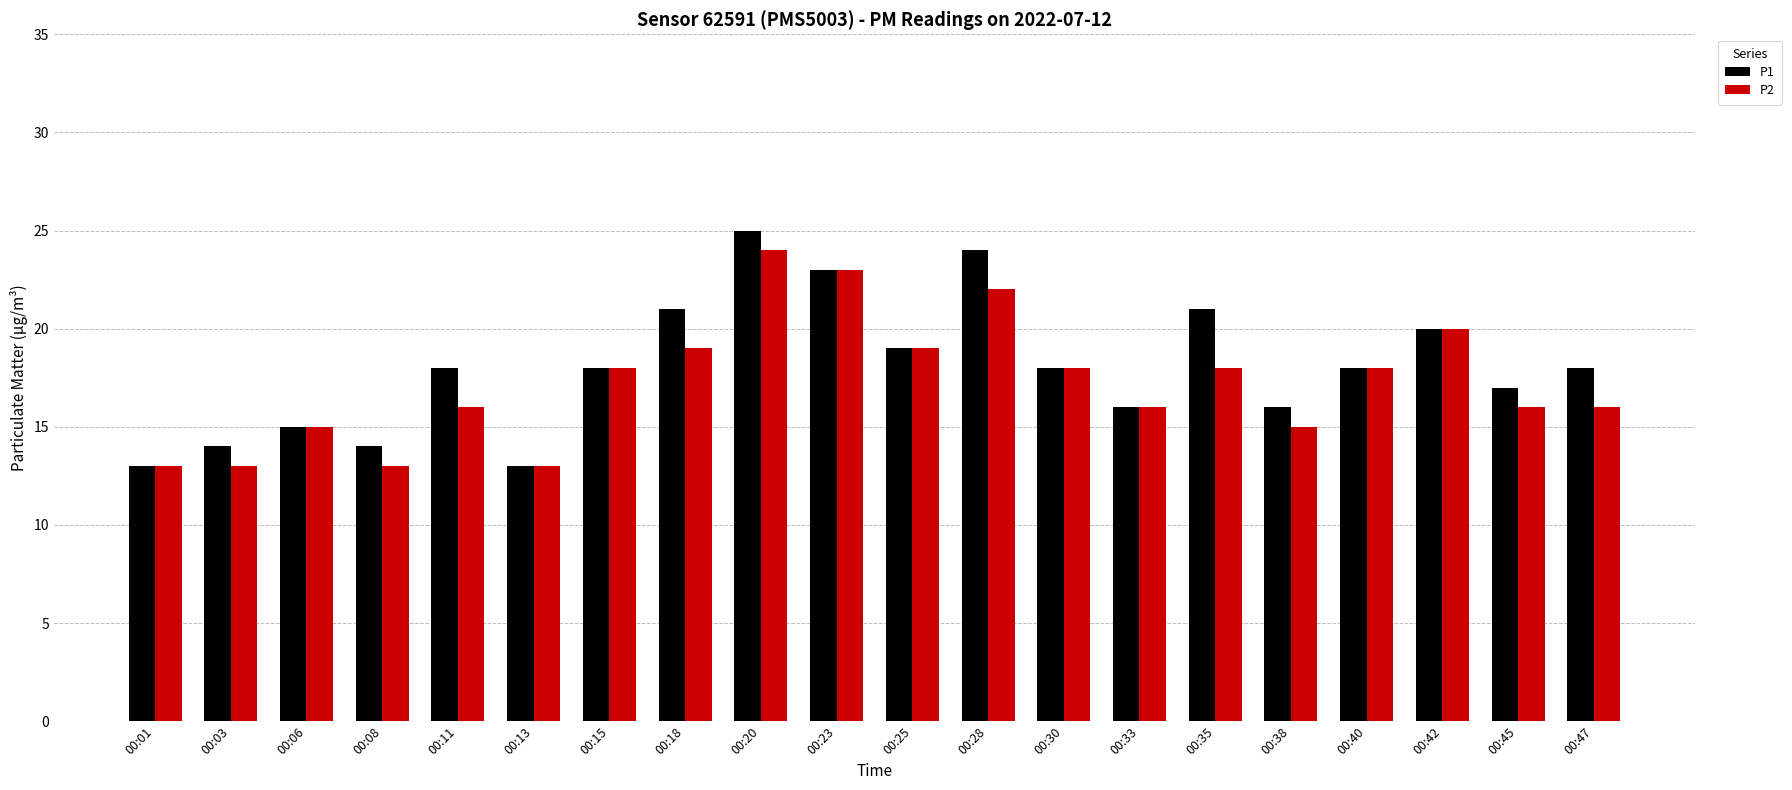

What is the highest value of the P1 series?

25